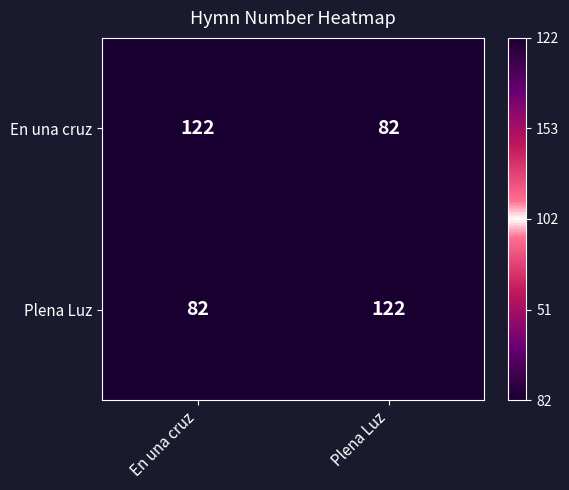

Is it true that Plena Luz equals 82 at En una cruz?

True